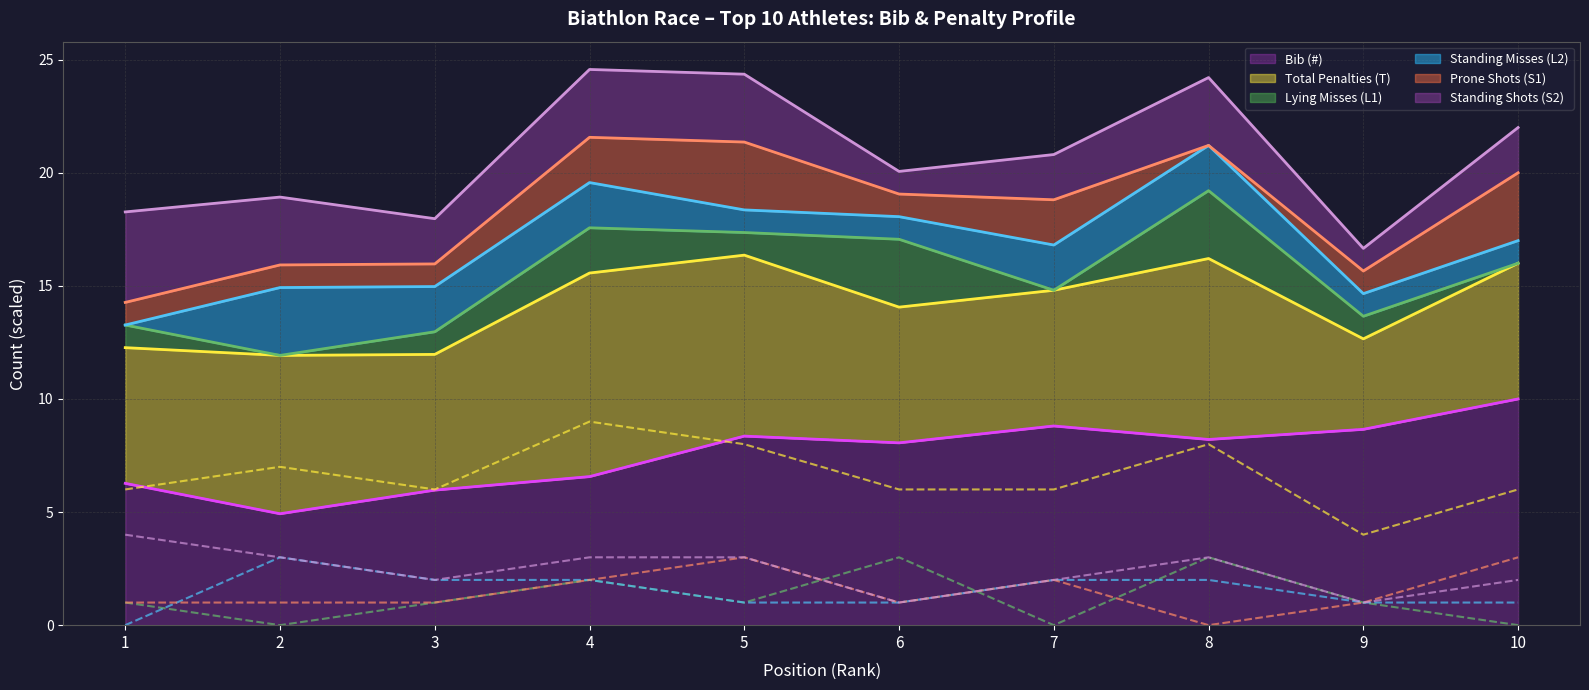

At which label does Lying Misses (L1) first exceed 1?

4